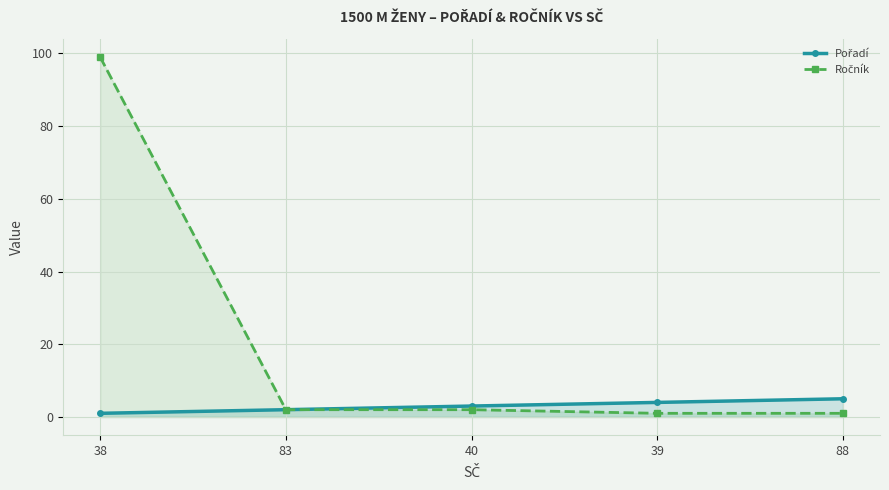

What is the label of the 4th point from the right?

83